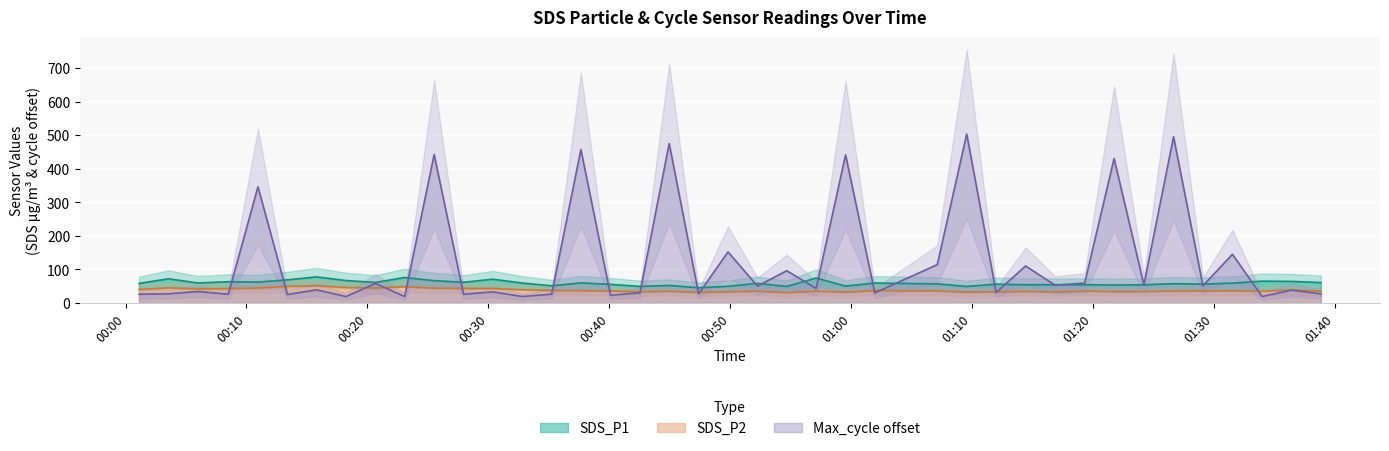

True or false: Max_cycle has more than 0 interior local peaks.

True